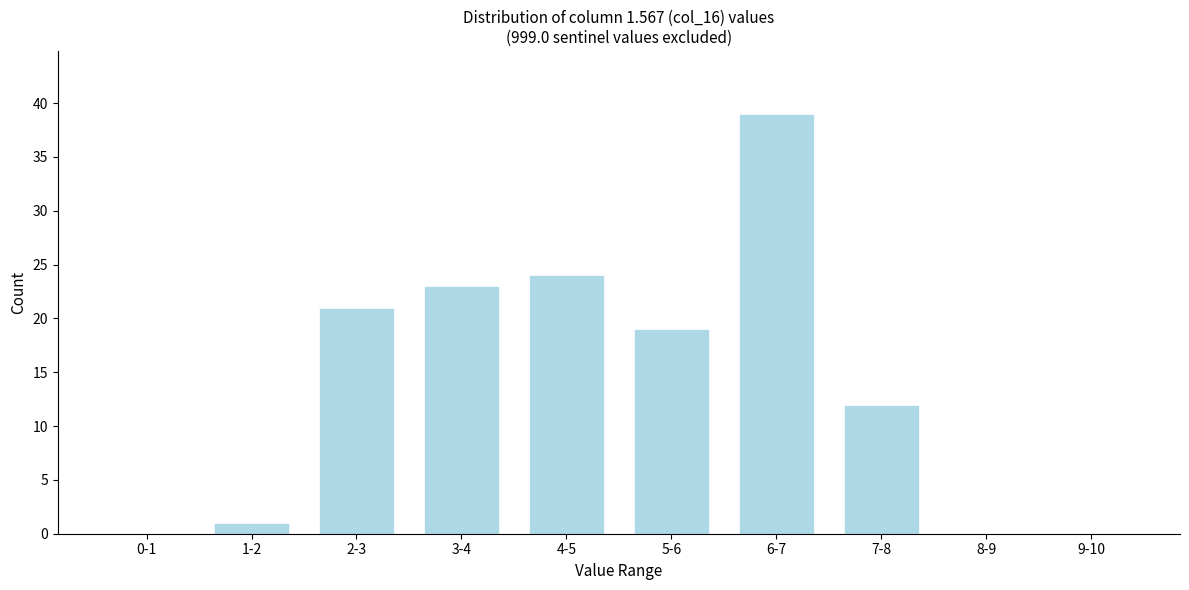

Reading left to right, list all the values displayed in this chart.

0-1=0	1-2=1	2-3=21	3-4=23	4-5=24	5-6=19	6-7=39	7-8=12	8-9=0	9-10=0